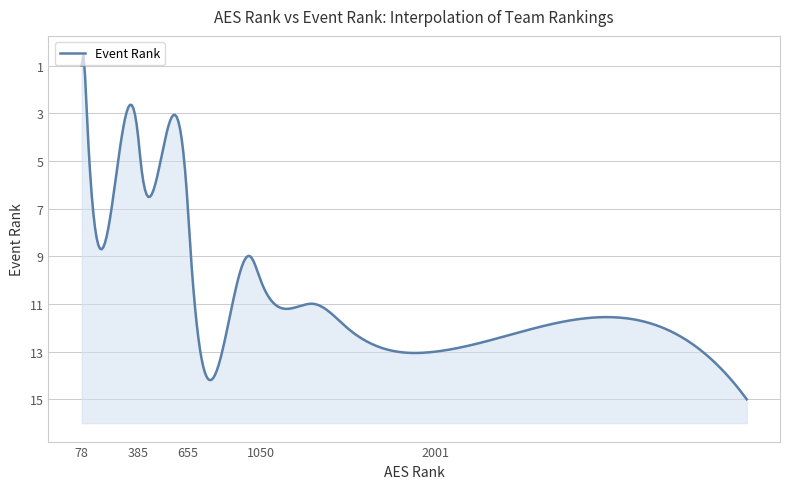

What position from the right is 15?

1